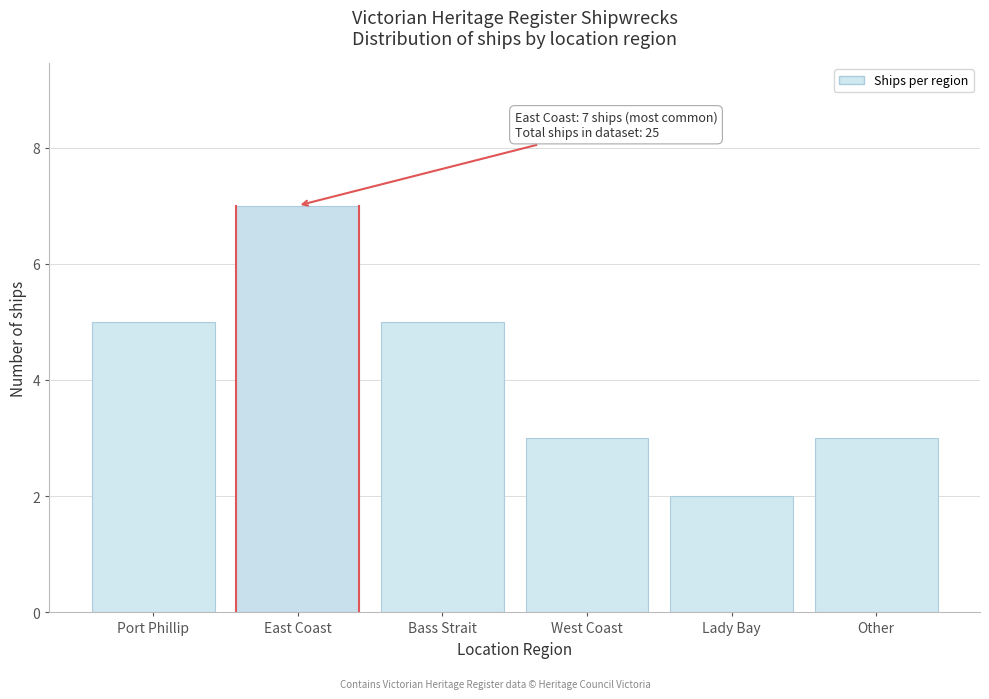

Reading left to right, list all the values displayed in this chart.

Port Phillip=5	East Coast=7	Bass Strait=5	West Coast=3	Lady Bay=2	Other=3